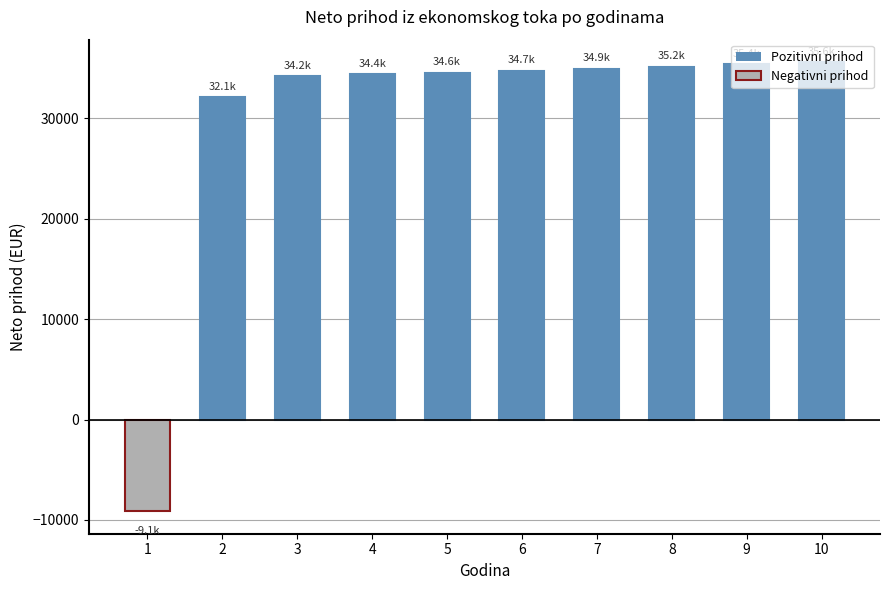

Between 10 and 4, which is larger?

10